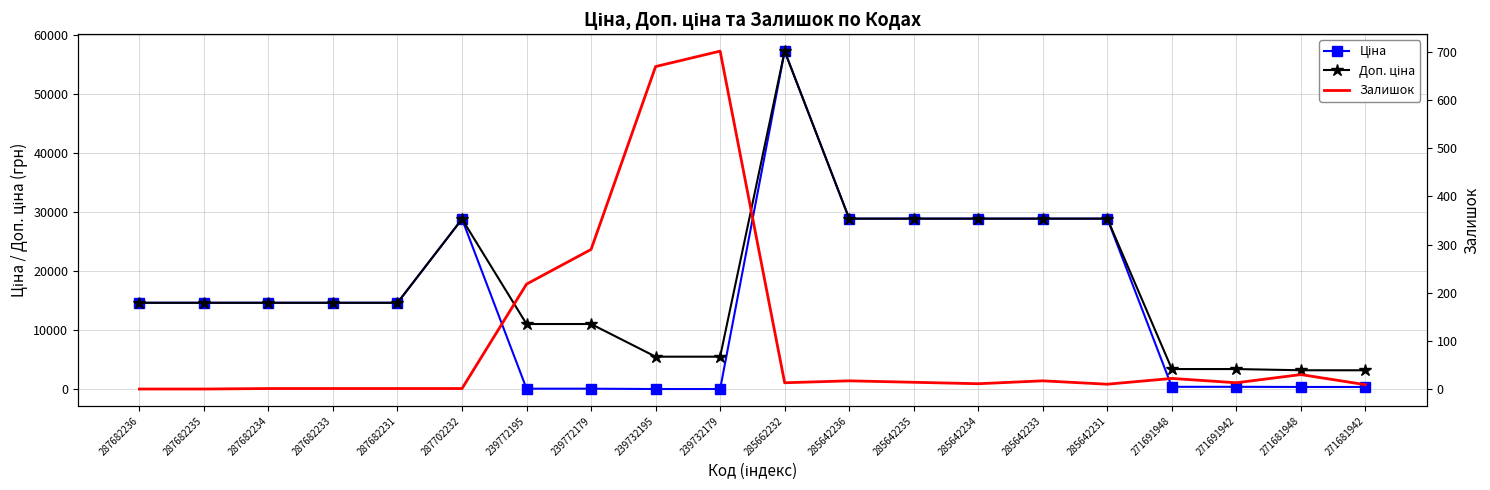

What is the label of the 16th point from the left?

285642231